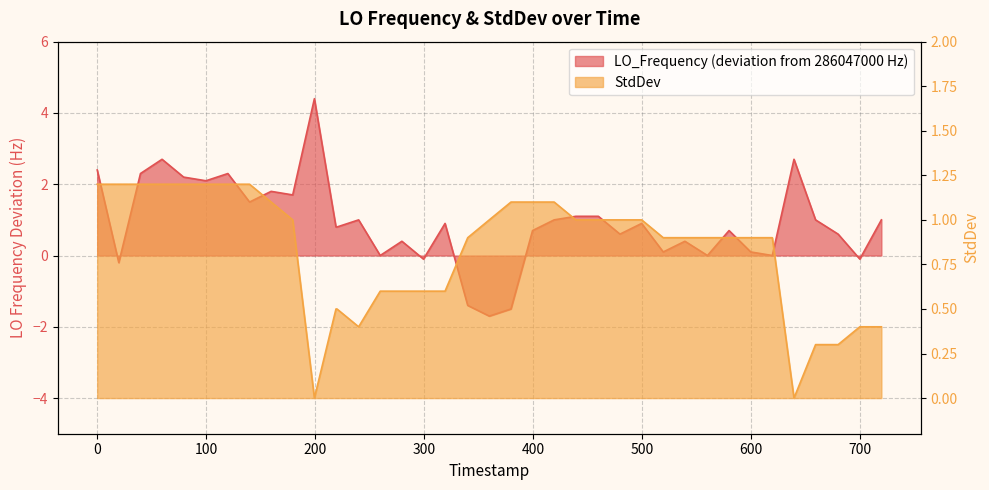

List the series in order of their overall mean, lowest first.

StdDev, LO_Frequency